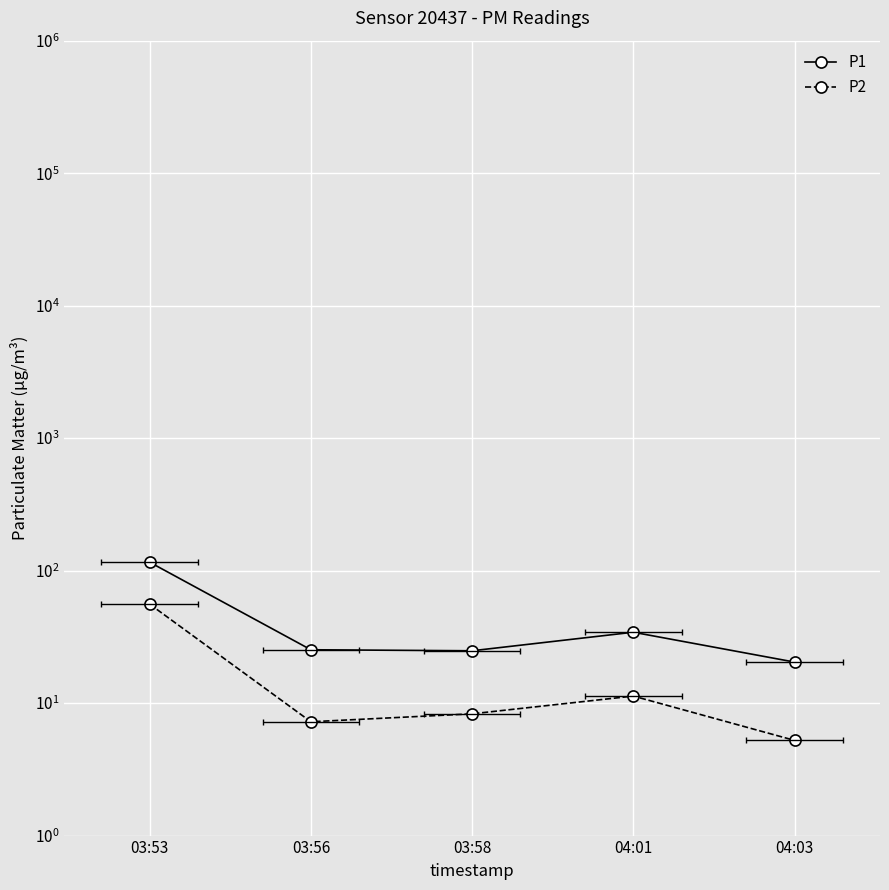

What is the total value across all series at 03:53?

171.6